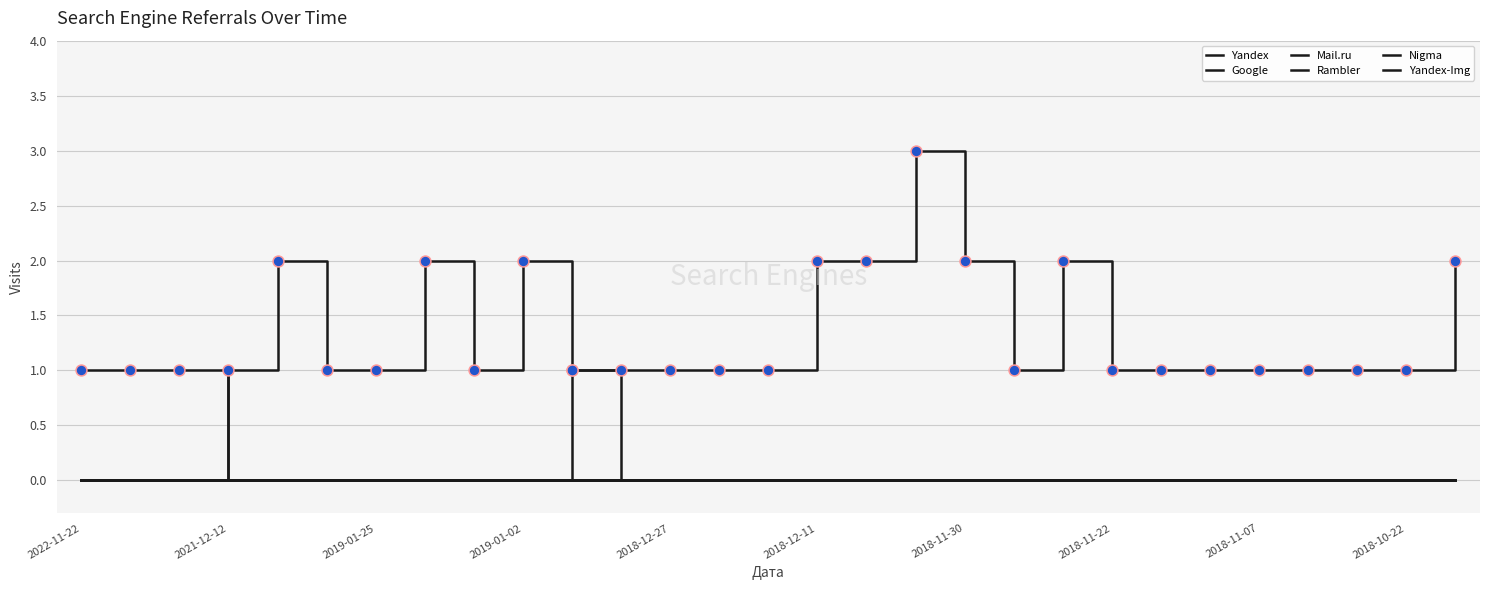

Does the chart have visible grid lines?

Yes